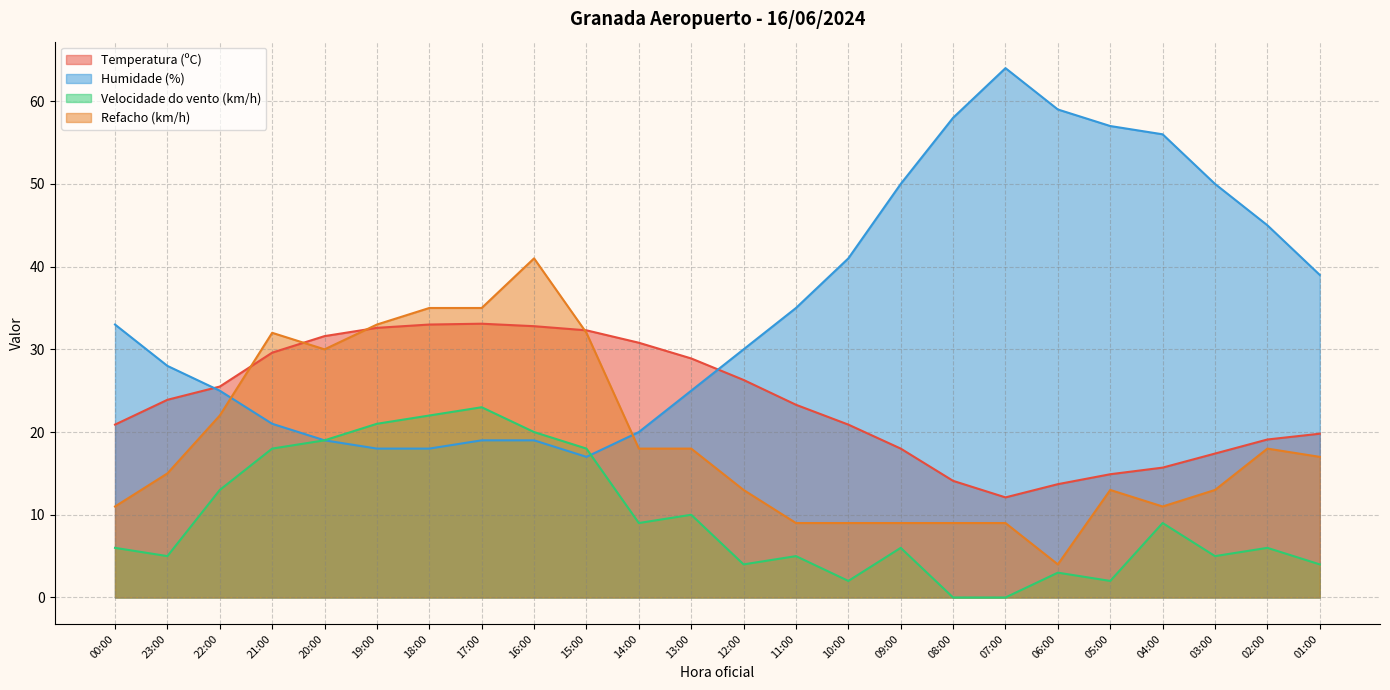

Reading left to right, transcribe all the data shown in this chart.

Temperatura (ºC): 20.9	23.9	25.5	29.6	31.6	32.6	33.0	33.1	32.8	32.3	30.8	28.9	26.3	23.3	20.9	18.0	14.1	12.1	13.7	14.9	15.7	17.4	19.1	19.8
Humidade (%): 33.0	28.0	25.0	21.0	19.0	18.0	18.0	19.0	19.0	17.0	20.0	25.0	30.0	35.0	41.0	50.0	58.0	64.0	59.0	57.0	56.0	50.0	45.0	39.0
Velocidade do vento (km/h): 6.0	5.0	13.0	18.0	19.0	21.0	22.0	23.0	20.0	18.0	9.0	10.0	4.0	5.0	2.0	6.0	0.0	0.0	3.0	2.0	9.0	5.0	6.0	4.0
Refacho (km/h): 11.0	15.0	22.0	32.0	30.0	33.0	35.0	35.0	41.0	32.0	18.0	18.0	13.0	9.0	9.0	9.0	9.0	9.0	4.0	13.0	11.0	13.0	18.0	17.0